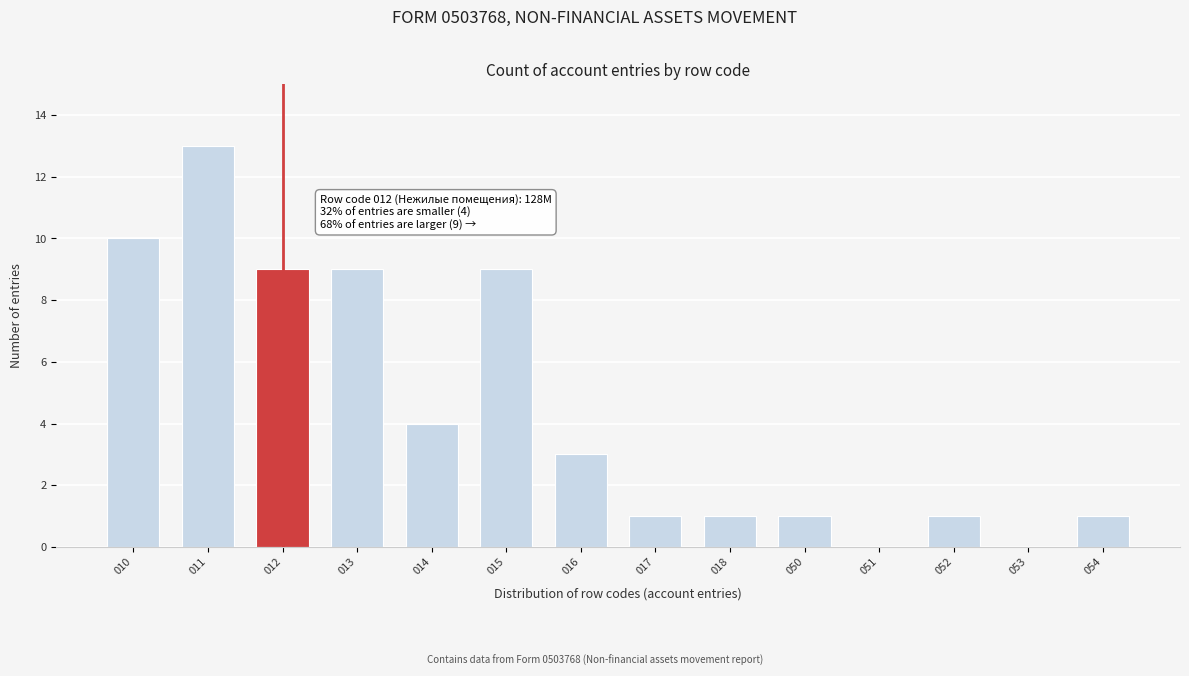

Reading left to right, extract all data points from this chart.

010=10	011=13	012=9	013=9	014=4	015=9	016=3	017=1	018=1	050=1	051=0	052=1	053=0	054=1